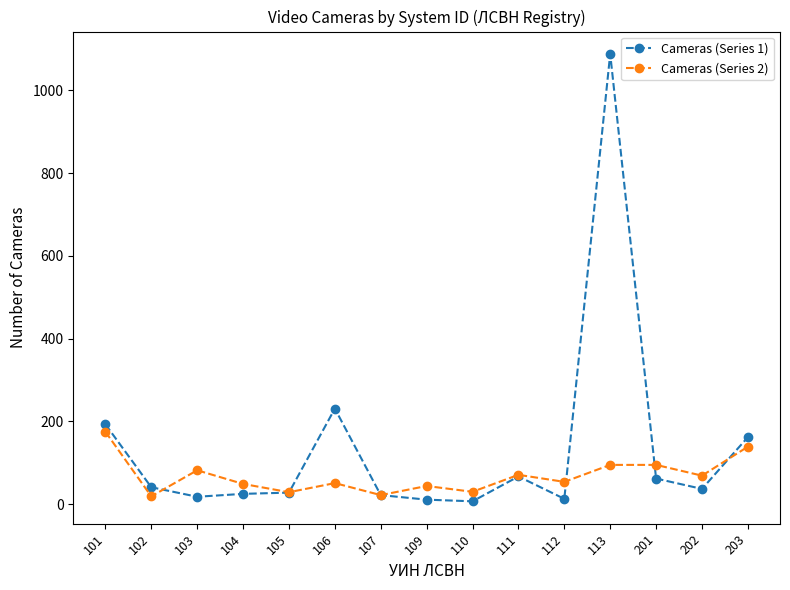

How many series are shown in this chart?

2